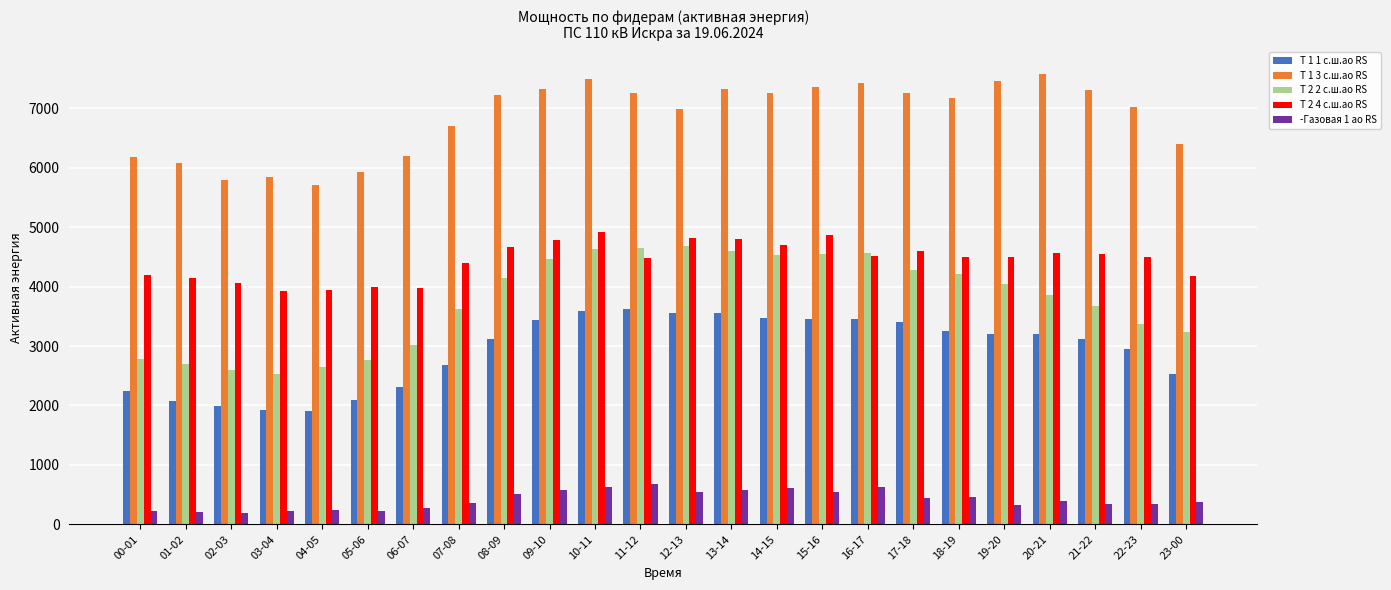

At 21-22, list the series in order from largest to smallest.

Т 1 3 с.ш.ао RS, Т 2 4 с.ш.ао RS, Т 2 2 с.ш.ао RS, Т 1 1 с.ш.ао RS, -Газовая 1 ао RS